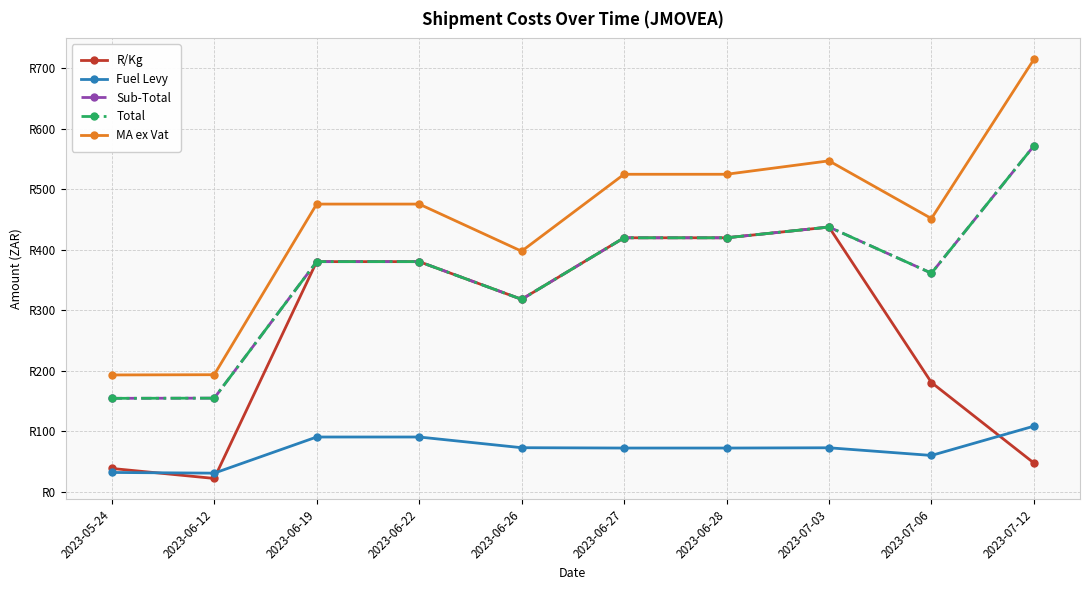

What position from the left is 2023-06-26?

5